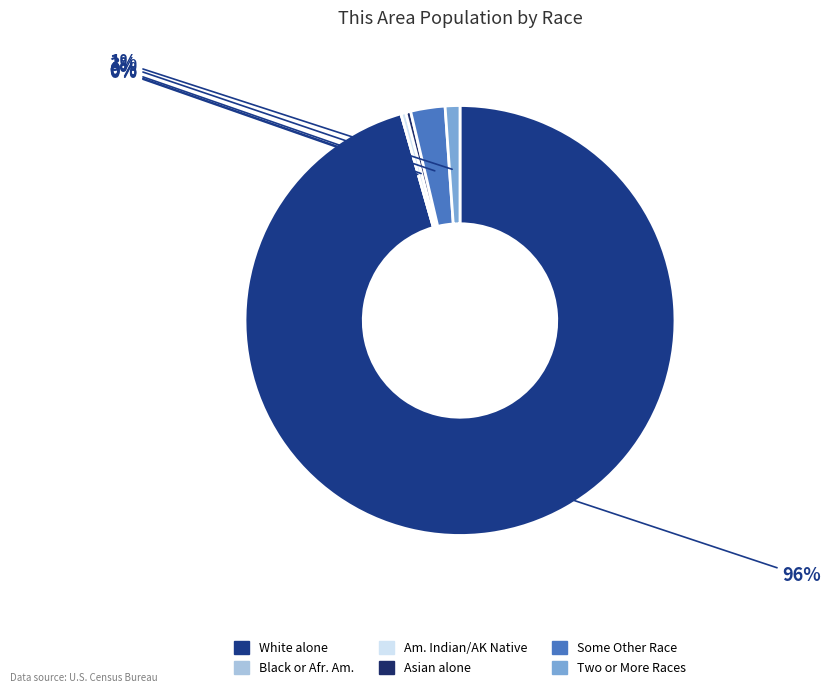

Which slice is the largest?

White alone